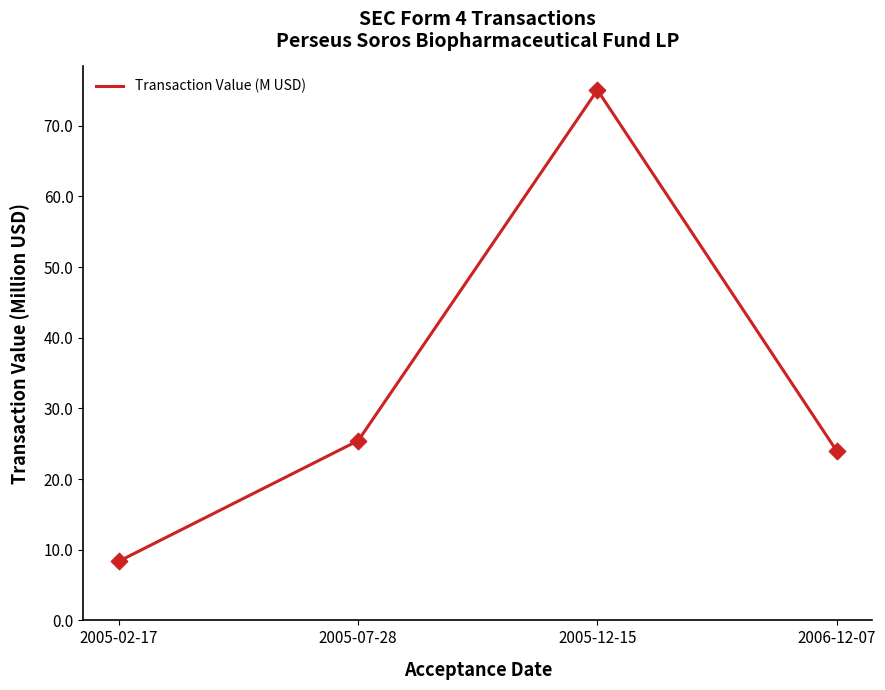

What is the change in value from 2005-02-17 to 2005-12-15?

+66.7